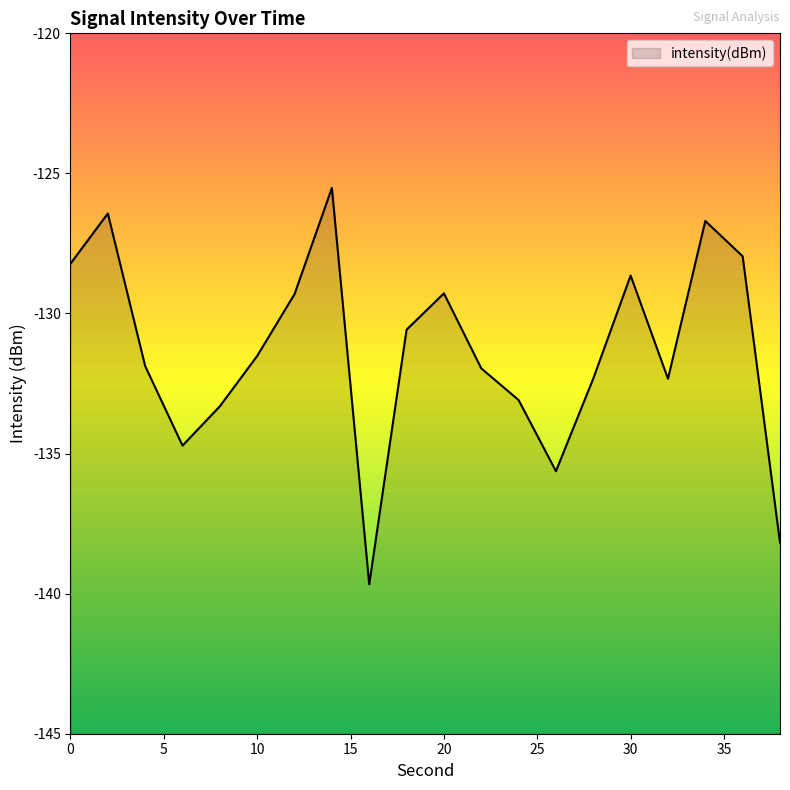

What is the approximate value at 10?

-131.5